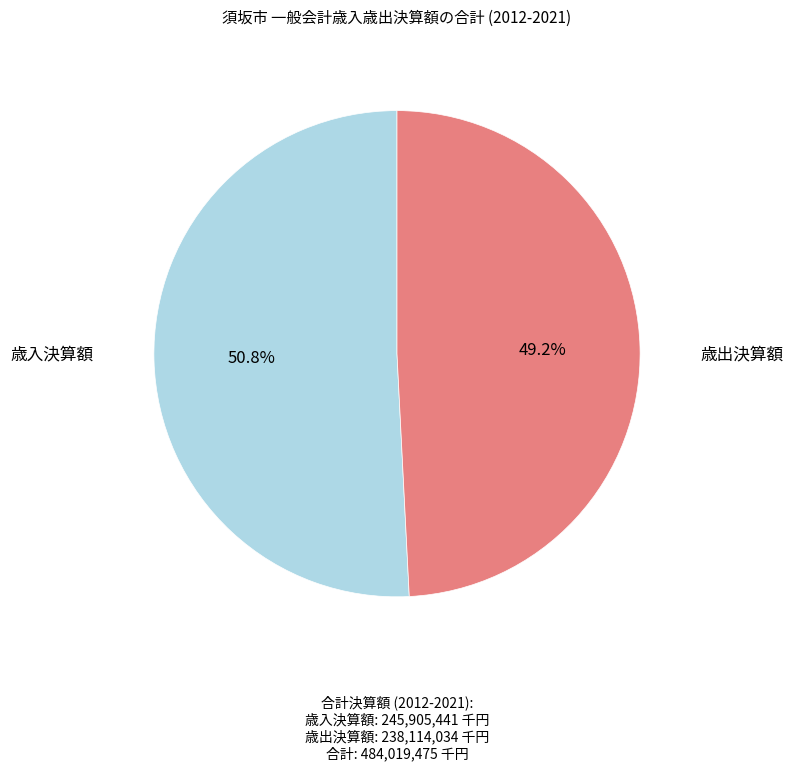

To the nearest percent, what is the difference between the largest and smallest slice percentages?

2%